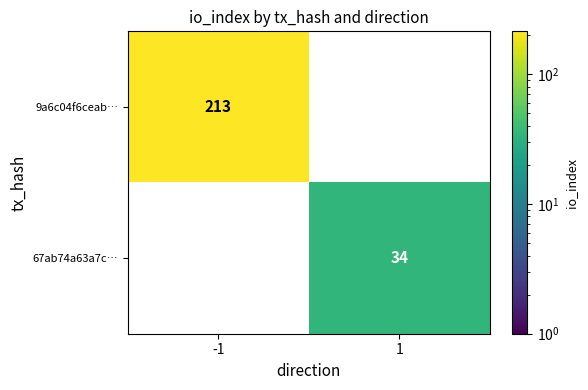

True or false: 9a6c04f6ceab… has a value of 103 at -1.

False